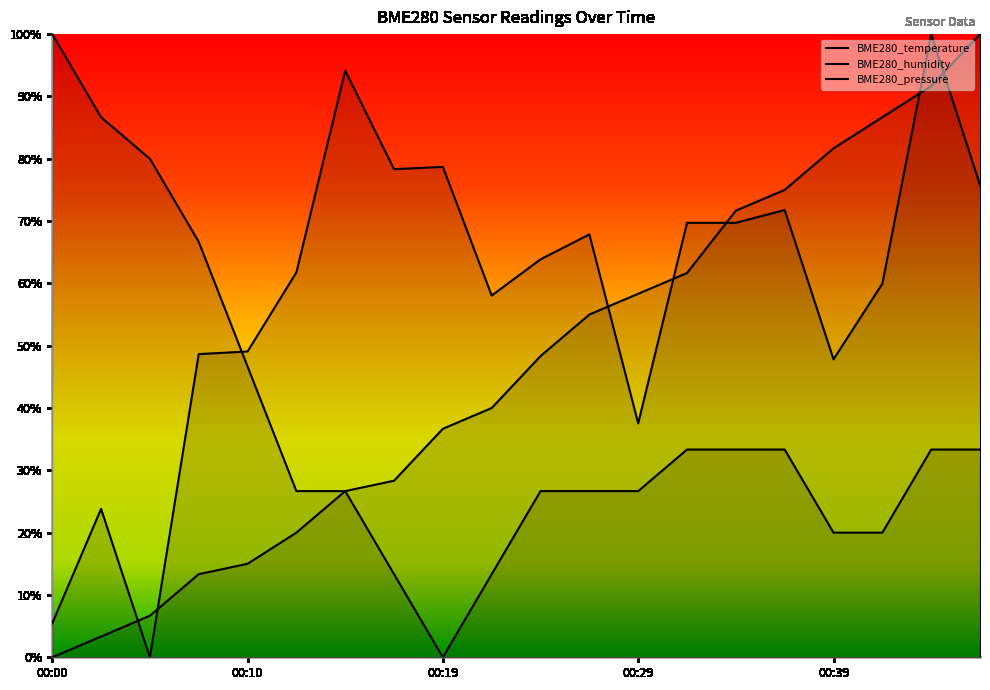

How many data points in BME280_temperature are above 0?

19